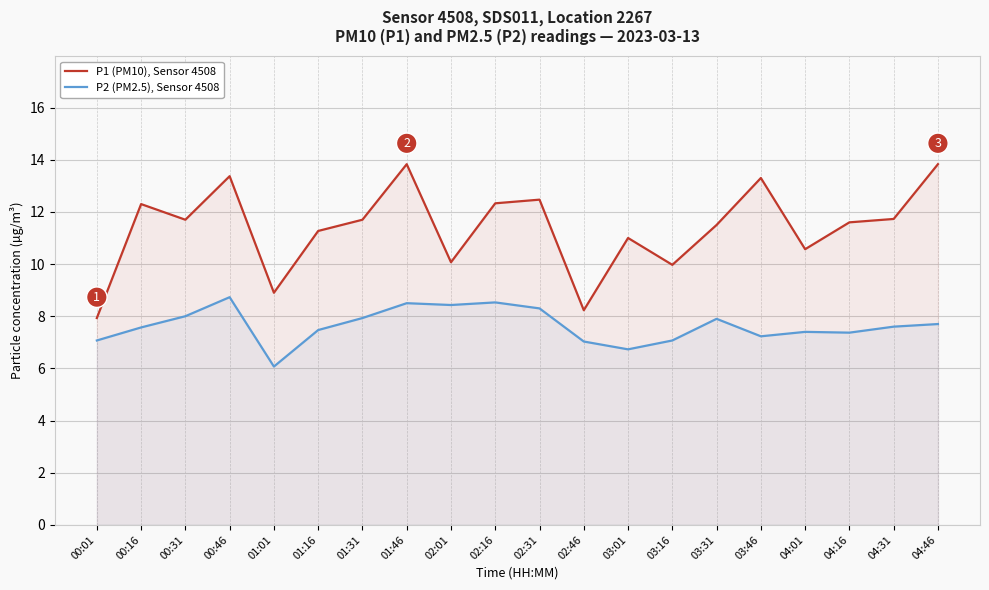

How many data points does each series have?

20